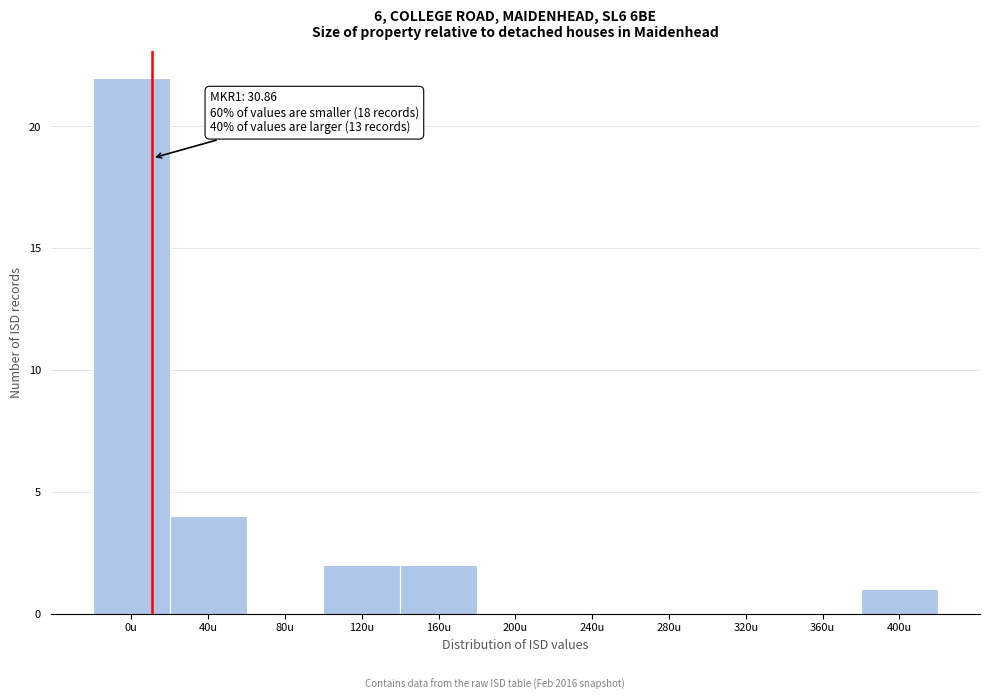

Reading left to right, what are all the values shown in this chart?

0u=22	40u=4	80u=0	120u=2	160u=2	200u=0	240u=0	280u=0	320u=0	360u=0	400u=1